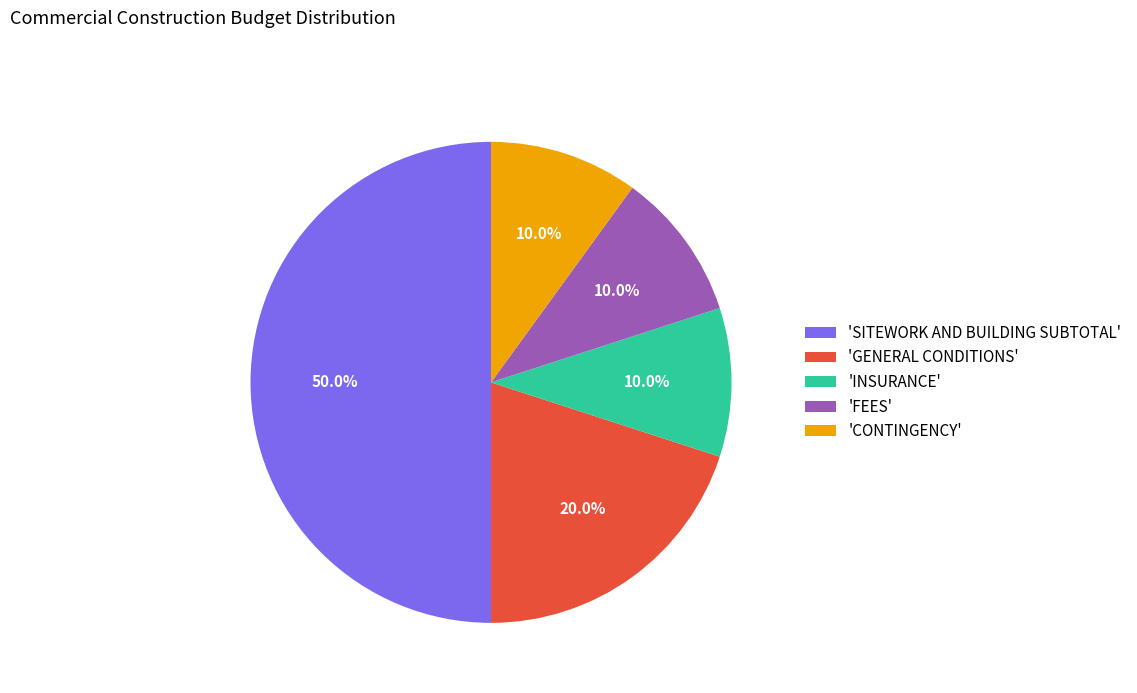

How many slices are in this pie chart?

5